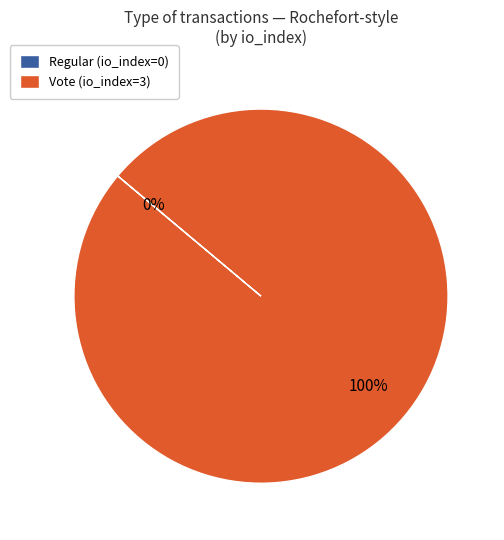

What percentage do Regular and Vote together represent?

100.0%